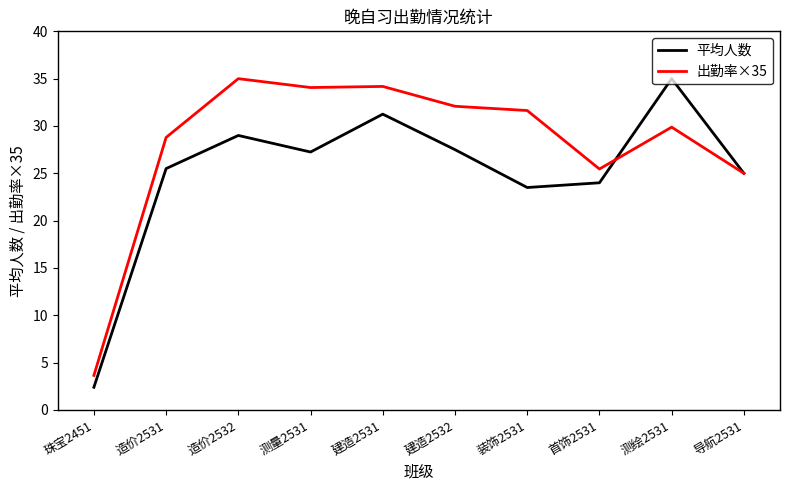

What is the maximum value shown in the chart?

35.0